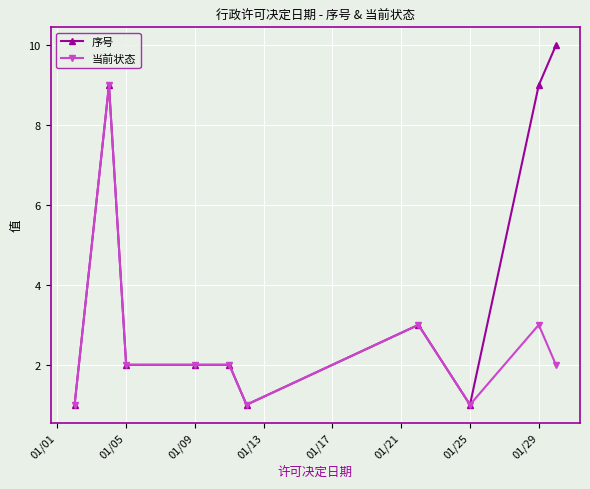

Rank the series by their average value, from lowest to highest.

当前状态, 序号